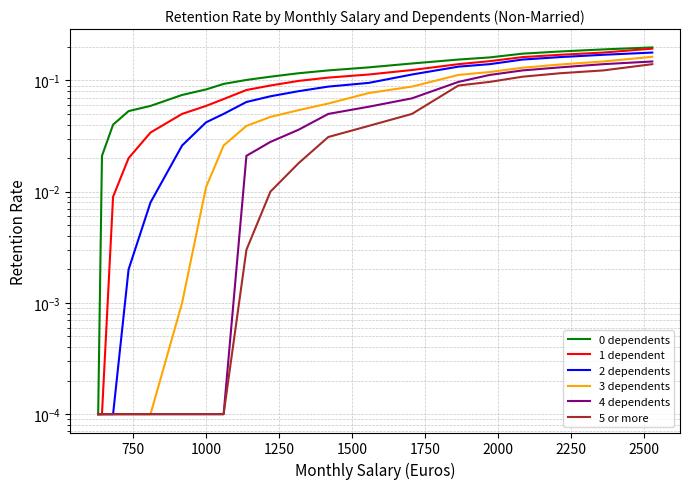

Does the chart have visible grid lines?

Yes